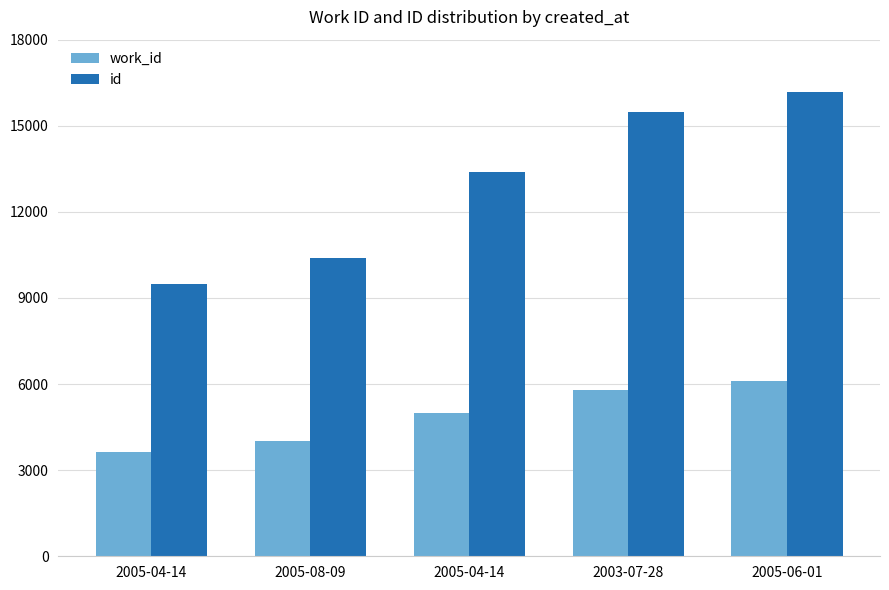

Count the work_id values in the range 4010 to 5802.

3